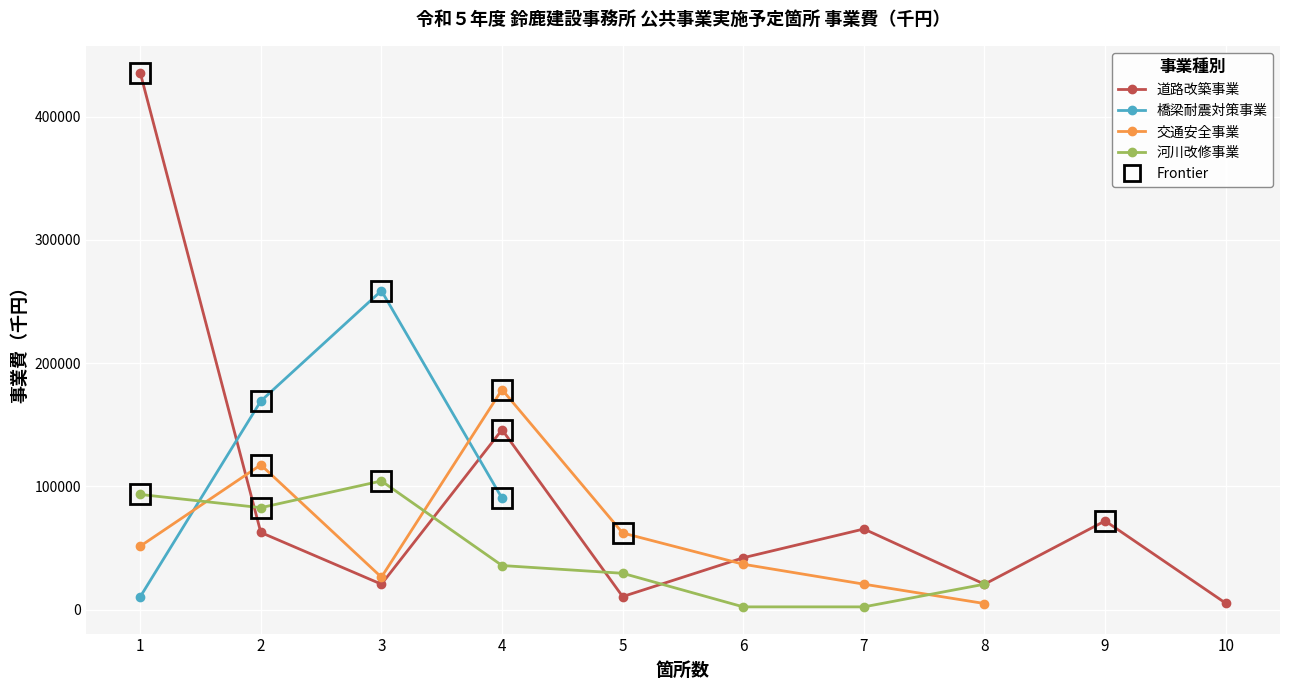

Which series has the largest total across all categories?

道路改築事業